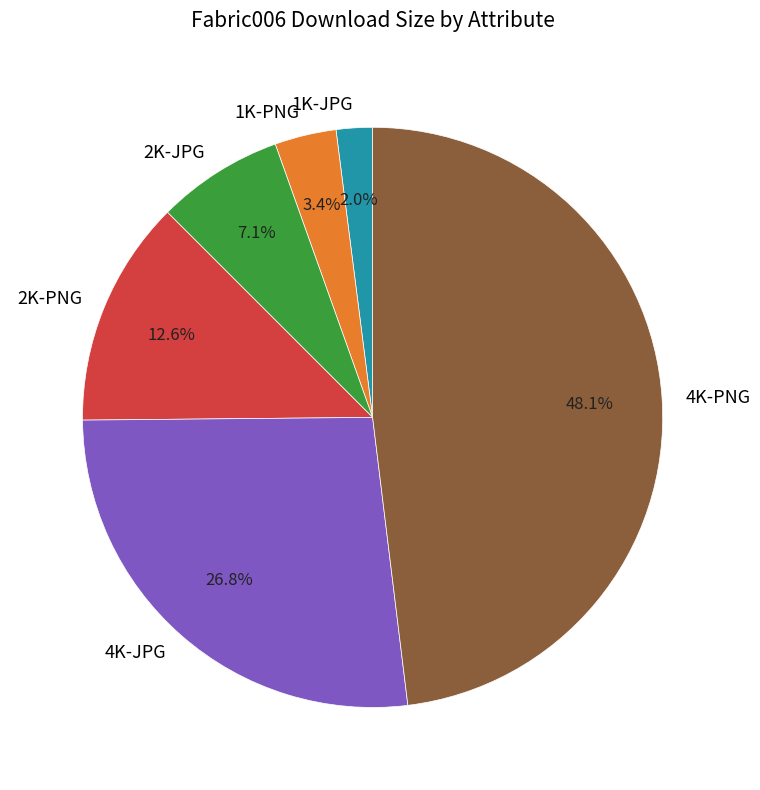

What portion of the pie excludes 4K-PNG?

51.9%